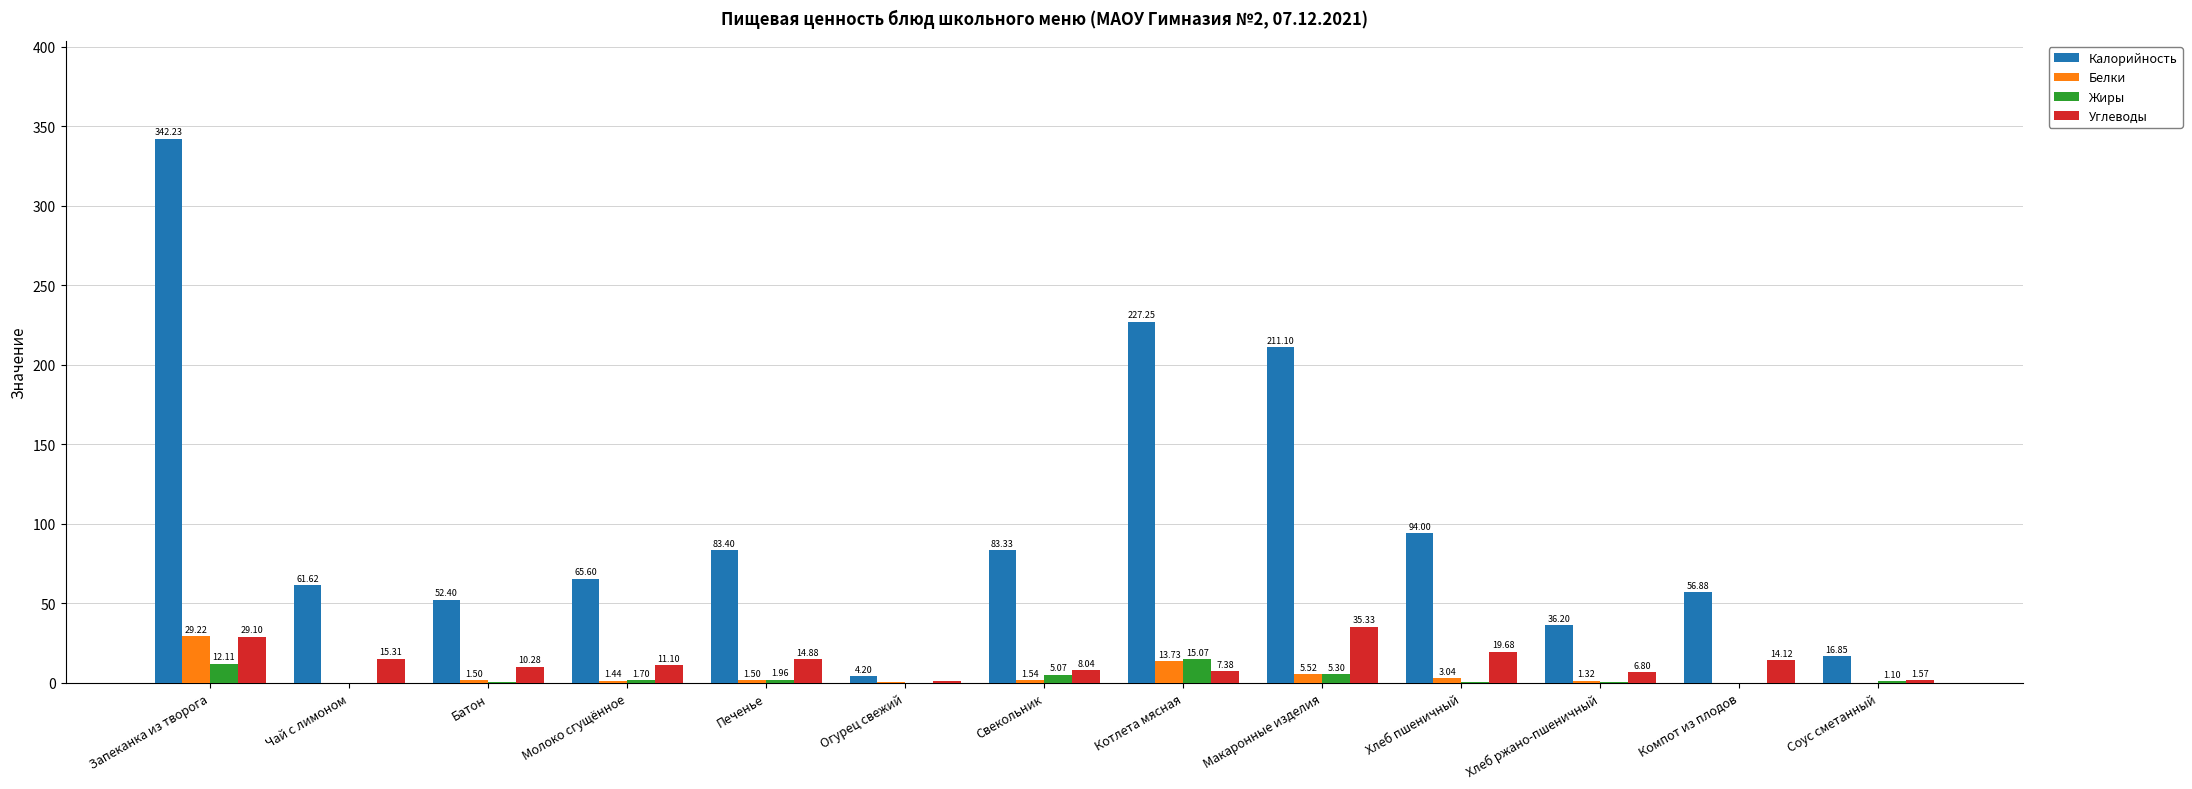

Is it true that Белки equals 1.5 at Батон?

True